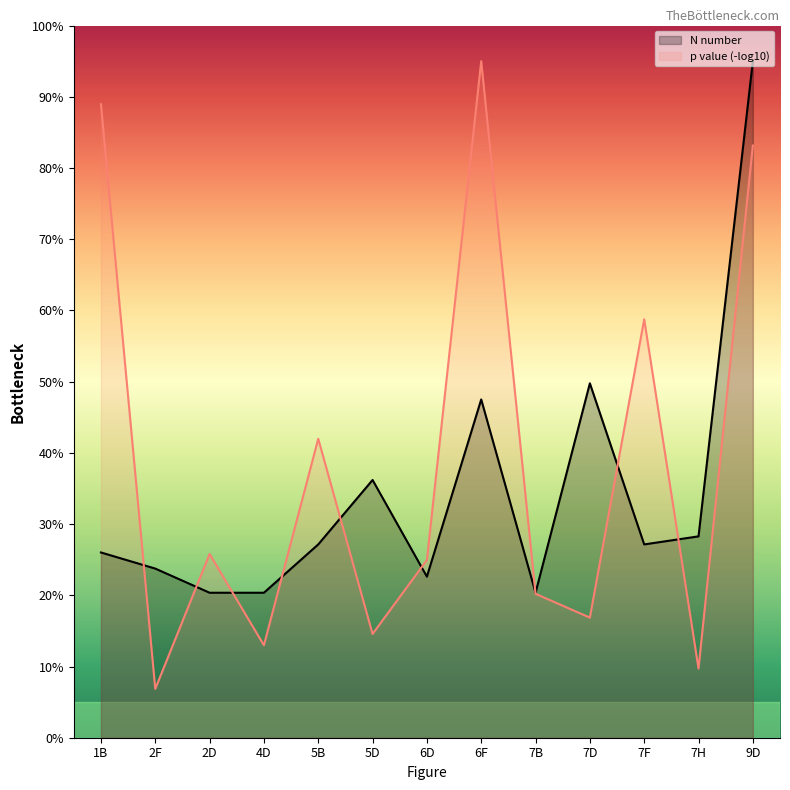

Which has a higher value, 7D or 7F?

7D